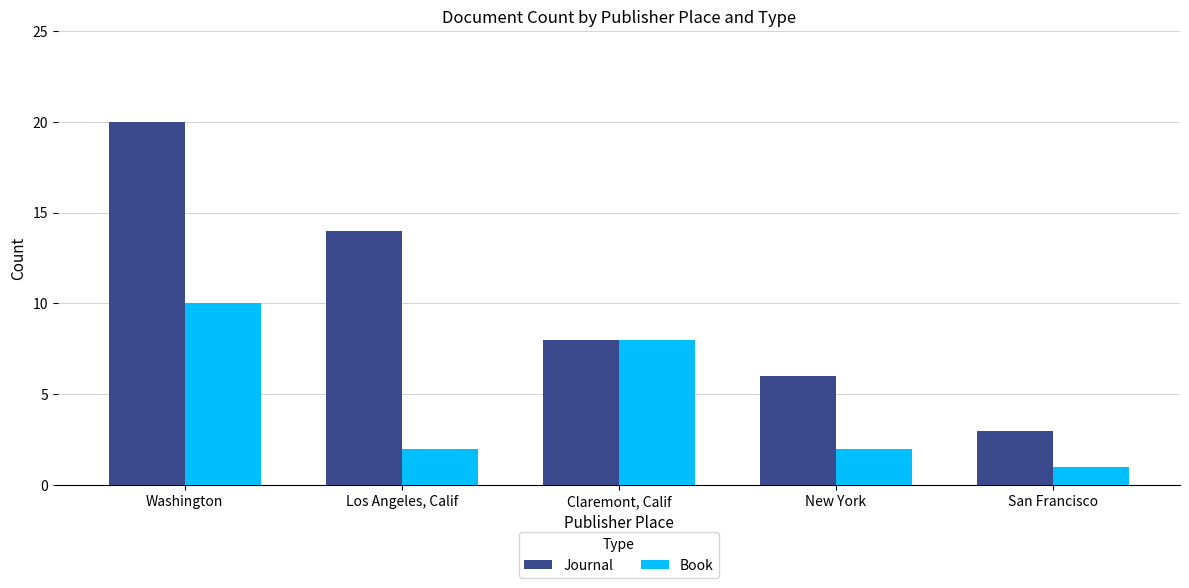

True or false: Journal has a value of 13 at Washington.

False